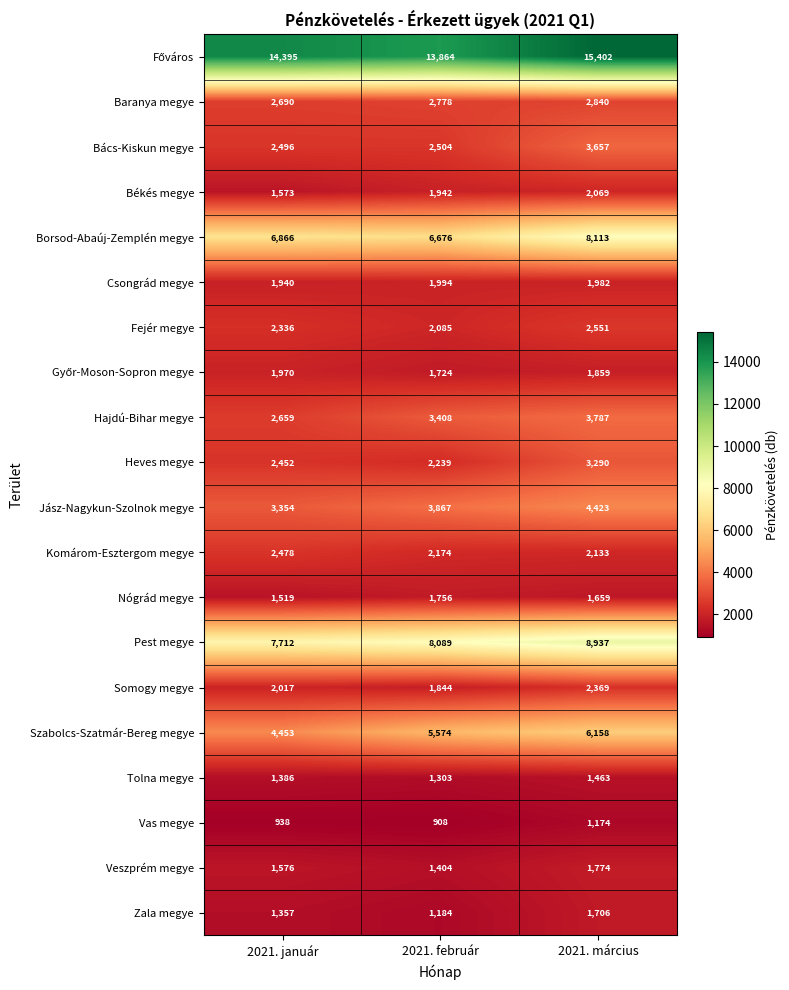

Count the Békés megye values in the range 1573 to 2069.

3